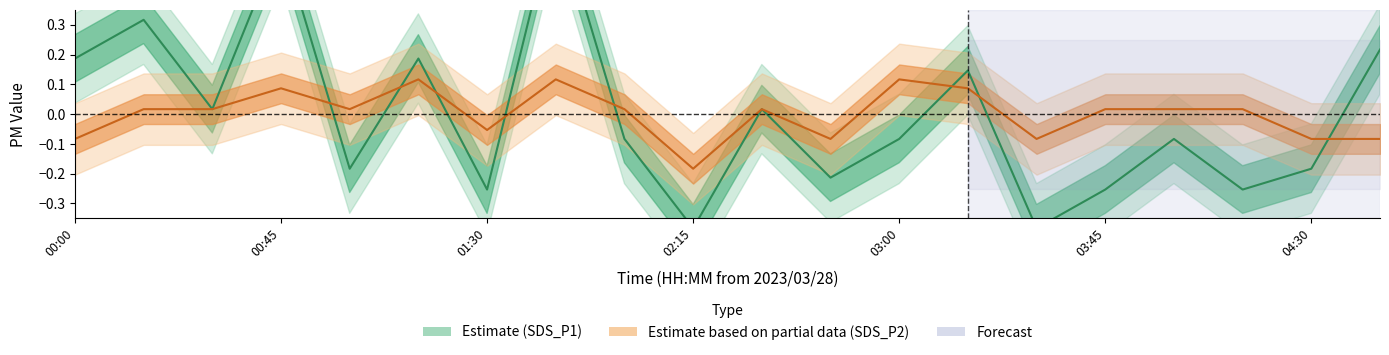

Which series ends up on top after the final intersection of SDS_P1 and SDS_P2?

SDS_P1